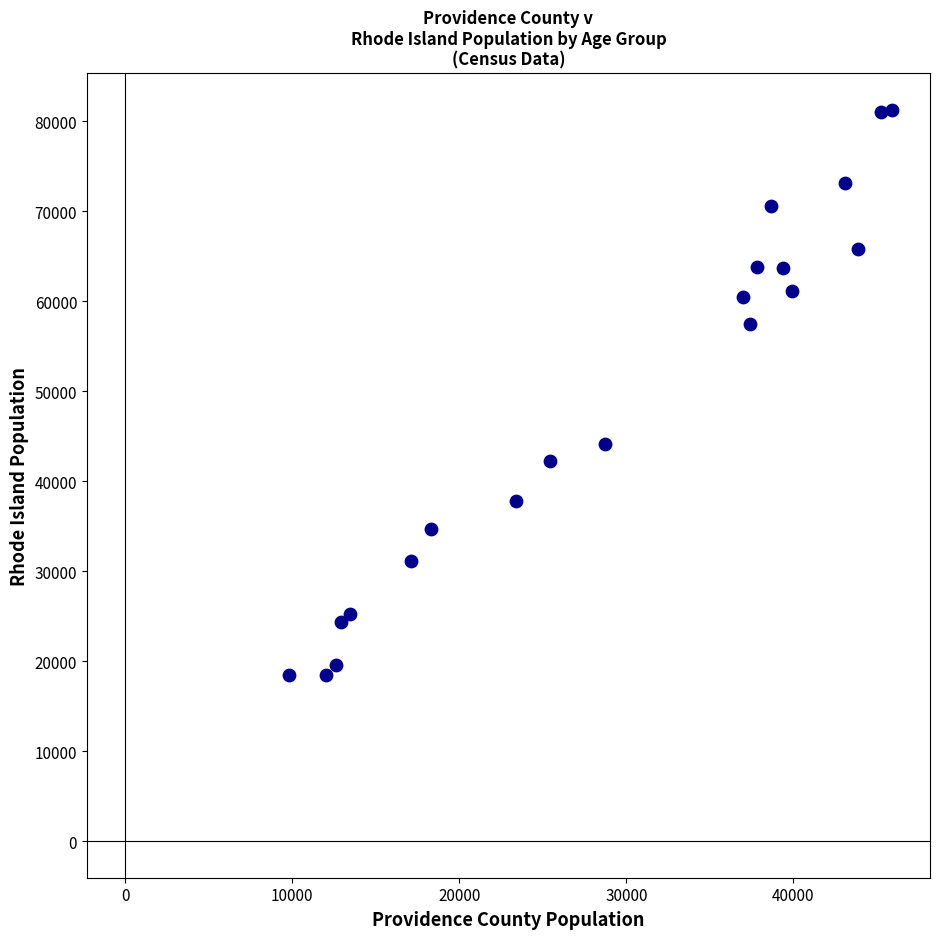

What is the range of X values (max minus min)?

36105